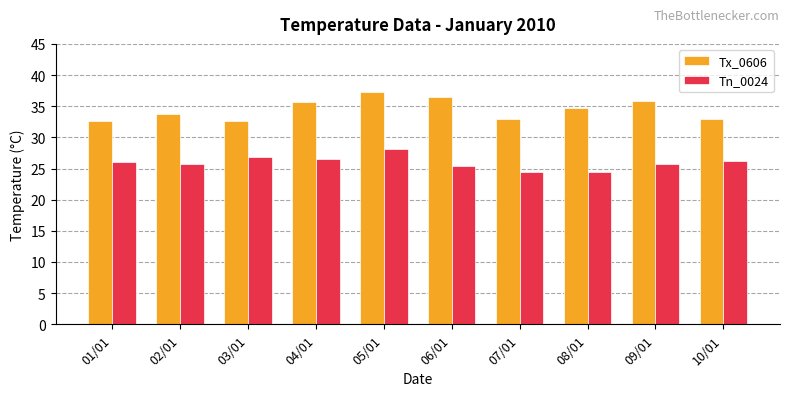

What is the greatest value displayed?

37.3